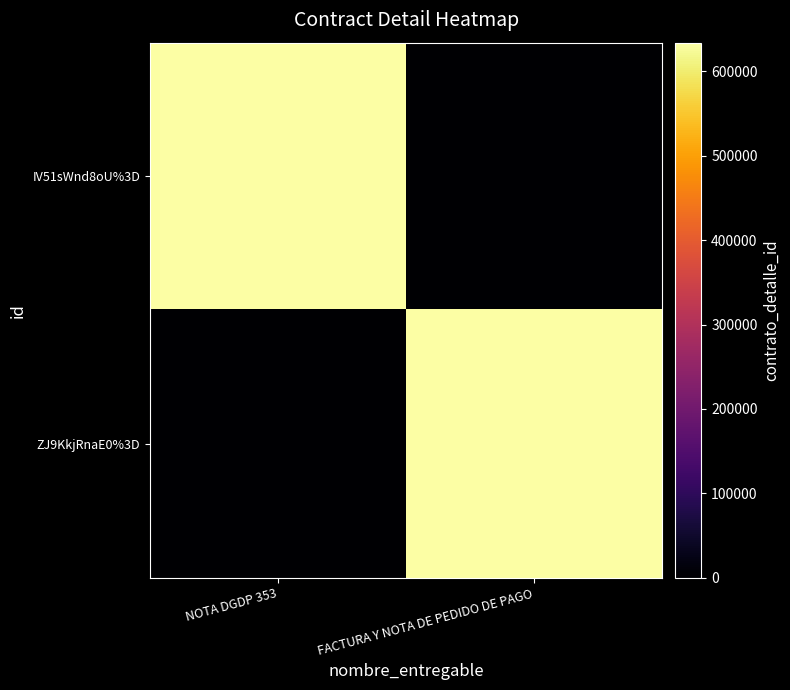

At how many categories does at least one series exceed 246235?

2